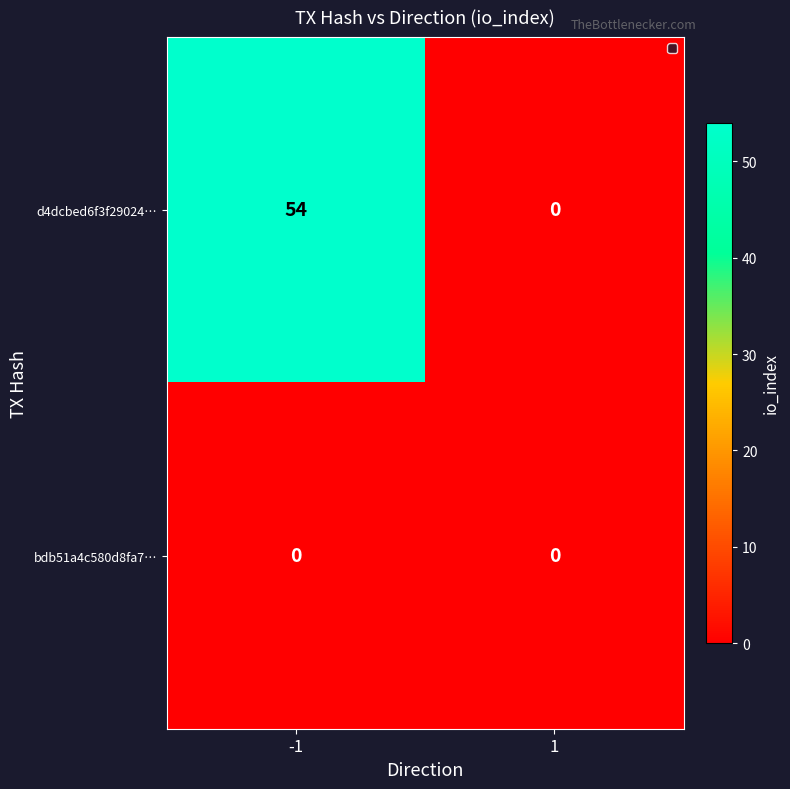

Reading left to right, what are all the values shown in this chart?

d4dcbed6f3f29024…: 54	0
bdb51a4c580d8fa7…: 0	0